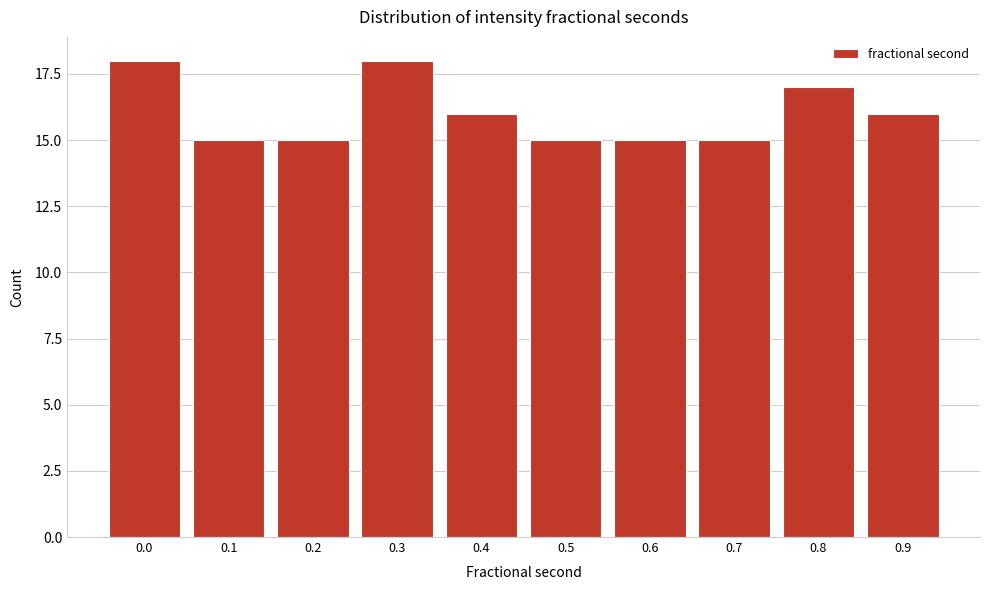

Reading left to right, list all the values displayed in this chart.

0.0=18	0.1=15	0.2=15	0.3=18	0.4=16	0.5=15	0.6=15	0.7=15	0.8=17	0.9=16